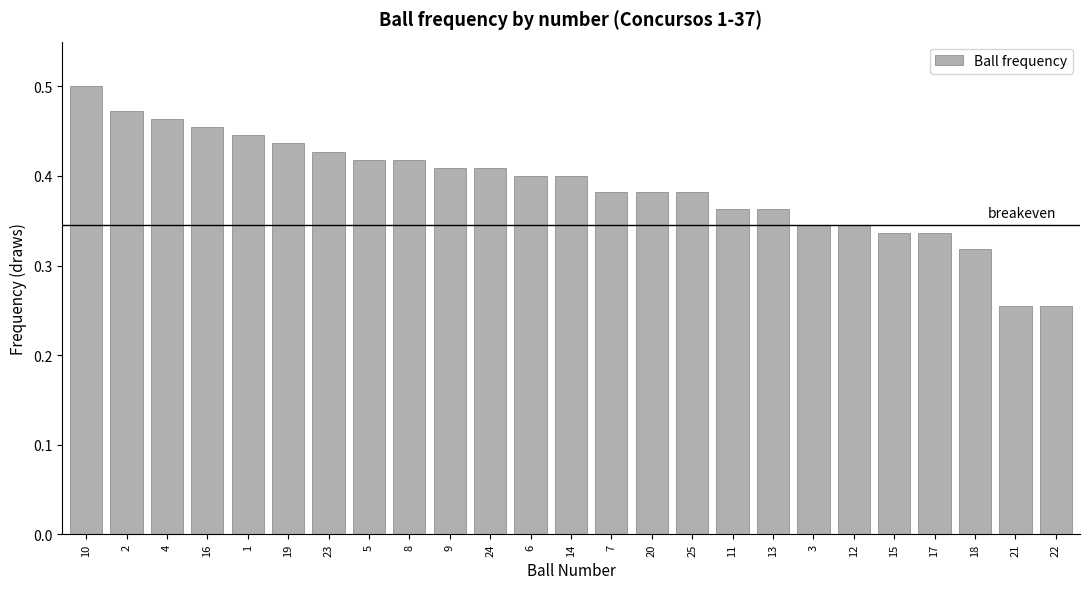

What is the label of the 9th bar from the left?

8